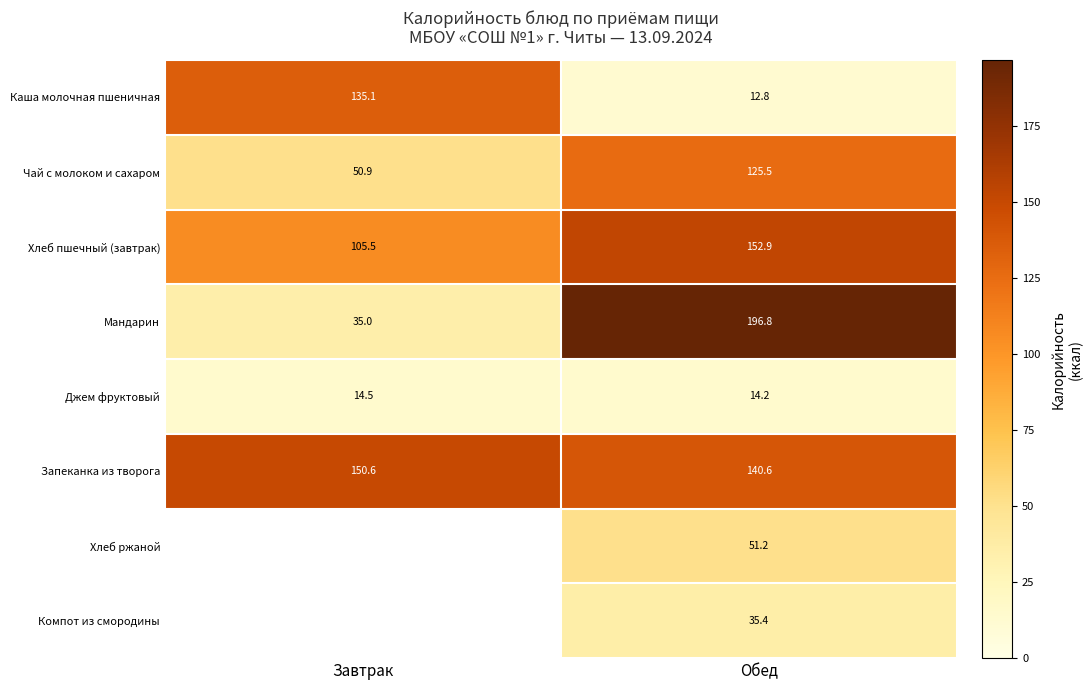

Read the Чай с молоком и сахаром value at Завтрак.

50.9